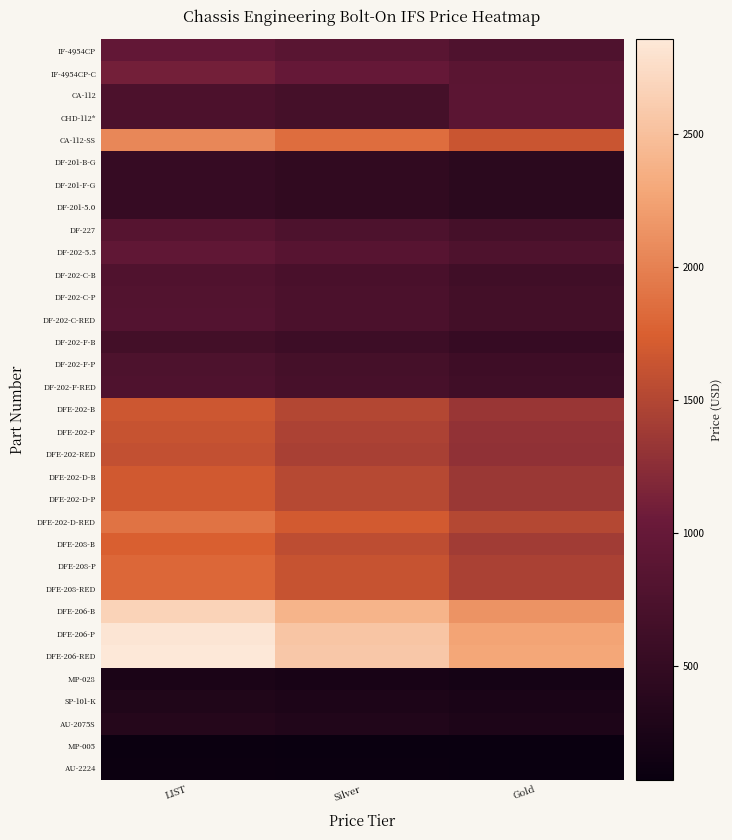

At LIST, list the series in order from largest to smallest.

DFE-206-RED, DFE-206-P, DFE-206-B, CA-112-SS, DFE-202-D-RED, DFE-208-P, DFE-208-RED, DFE-208-B, DFE-202-D-B, DFE-202-D-P, DFE-202-B, DFE-202-P, DFE-202-RED, IF-4954CP-C, IF-4954CP, DF-202-5.5, DF-227, DF-202-C-RED, DF-202-C-P, DF-202-C-B, DF-202-F-RED, DF-202-F-P, CA-112, CHD-112*, DF-202-F-B, DF-201-B-G, DF-201-F-G, DF-201-5.0, AU-2075S, SP-101-K, MP-028, AU-2224, MP-005